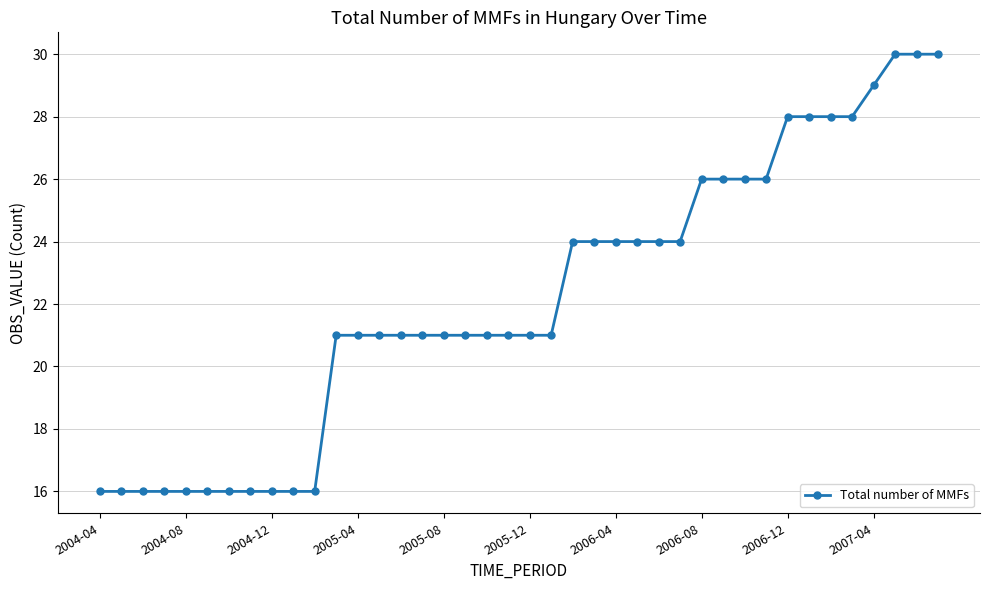

What is the greatest value displayed?

30